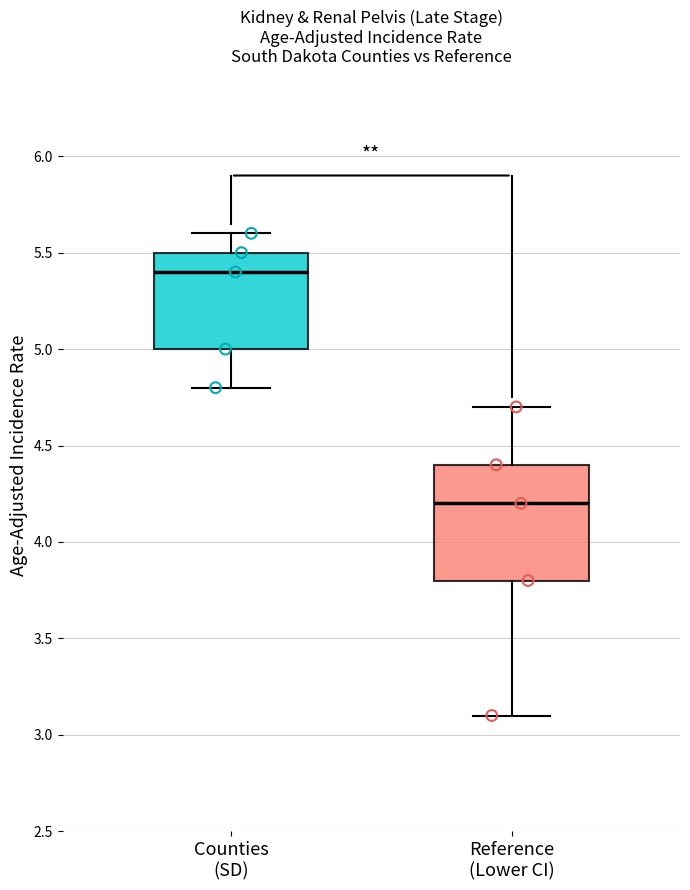

Comparing the boxes themselves (not the whiskers), which one is the tallest?

Reference (Lower CI)